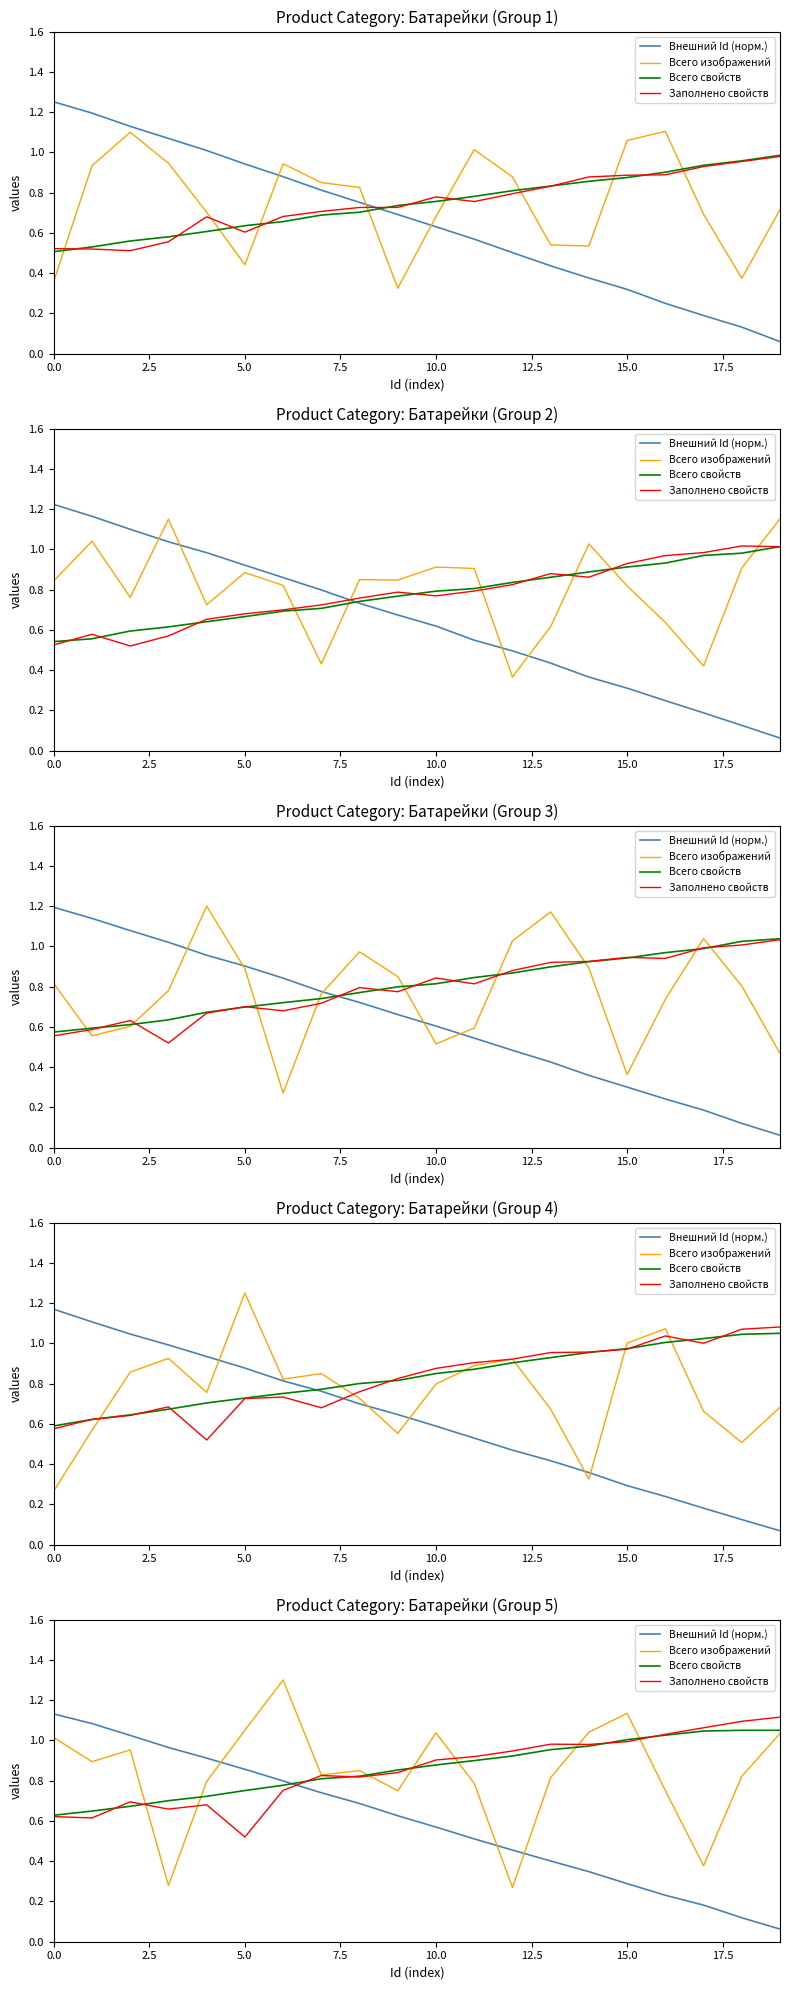

What are all the series names shown in the legend?

Внешний Id (норм.), Всего изображений, Всего свойств, Заполнено свойств